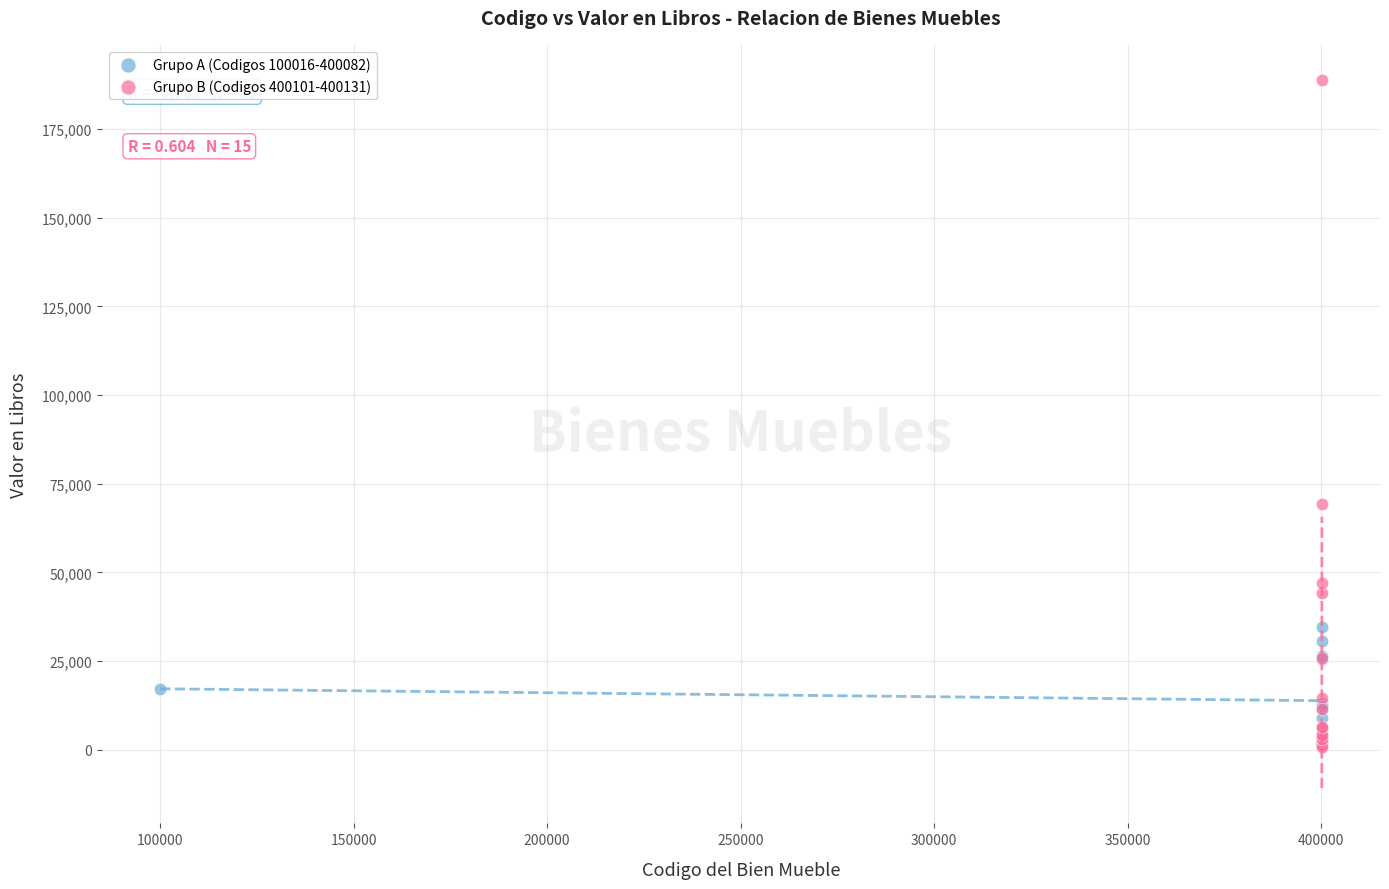

Which series has the largest Y range (max minus min)?

Grupo B (Codigos 400101-400131)